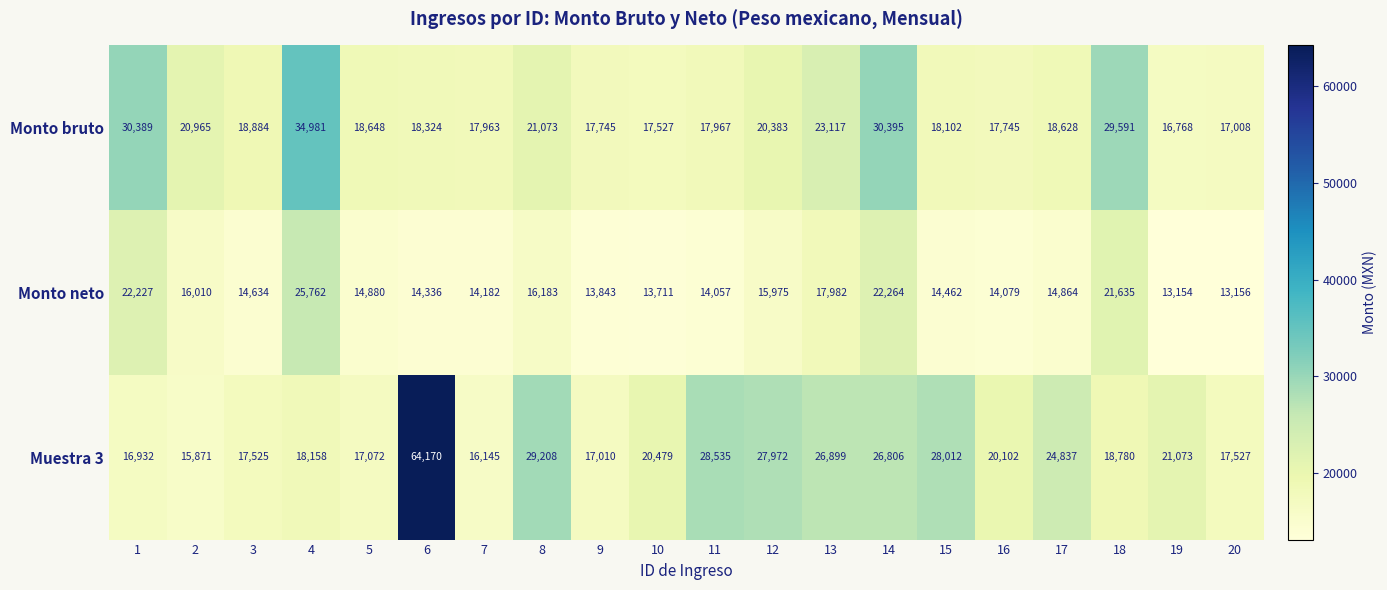

What is the minimum value shown in the chart?

13154